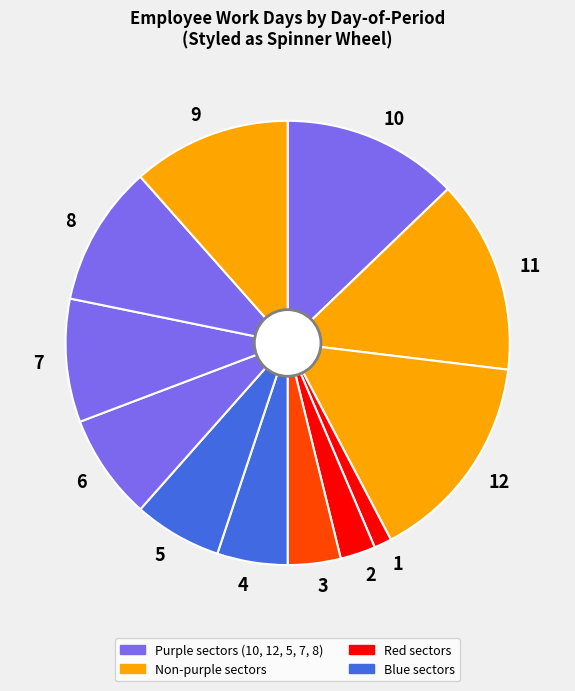

How many slices are in this pie chart?

12